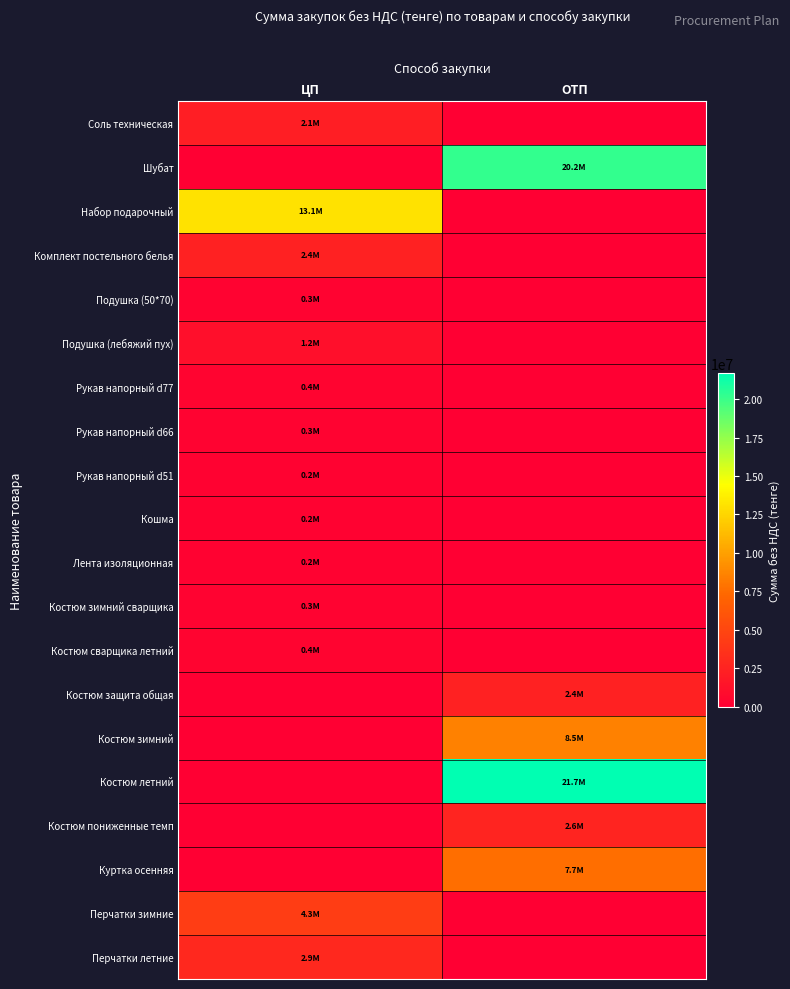

Which category has the highest value across all series?

ОТП